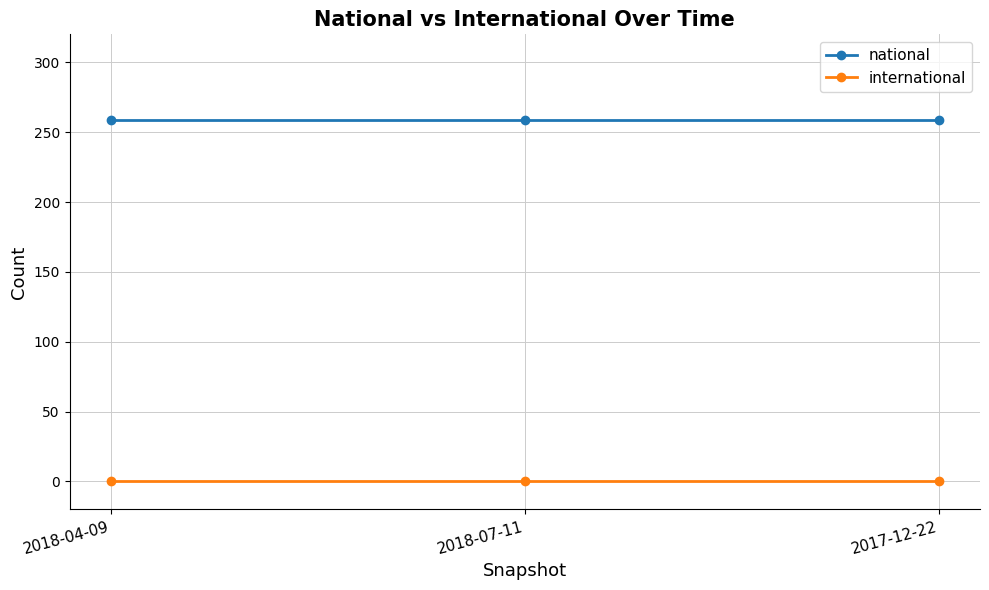

Which series has the largest total across all categories?

national